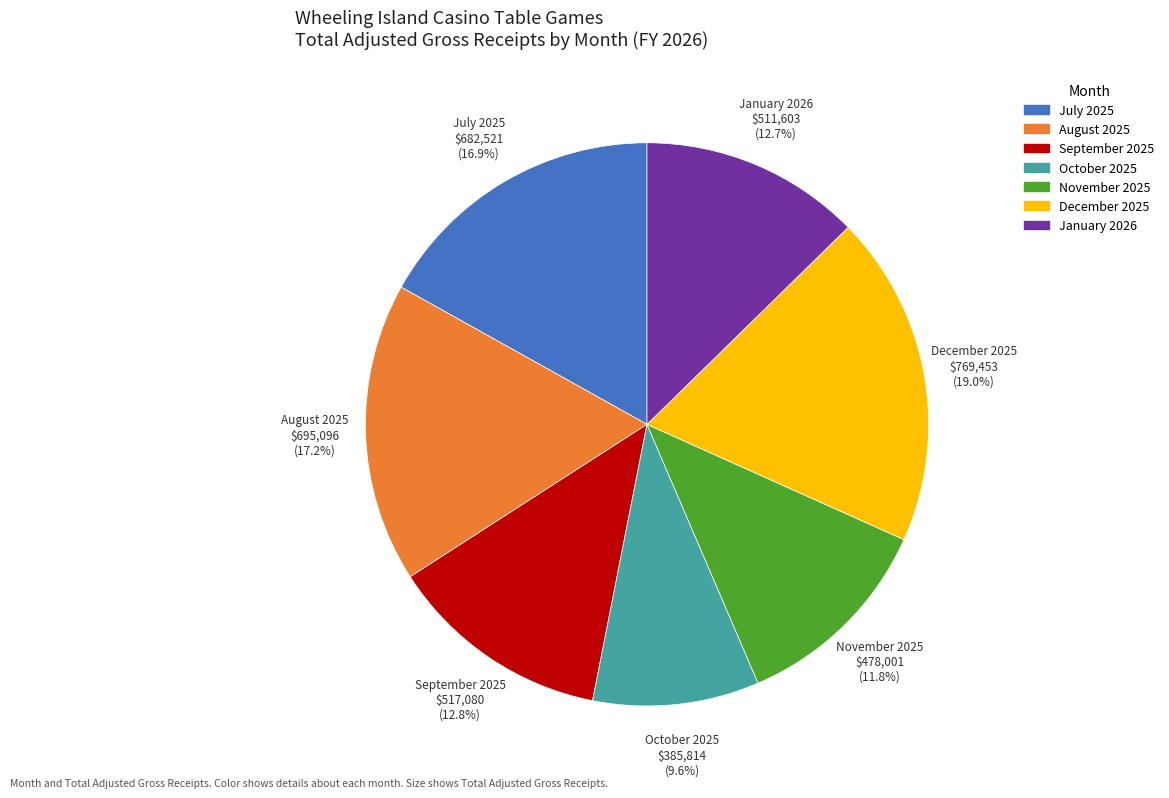

Count the number of slices in the pie.

7